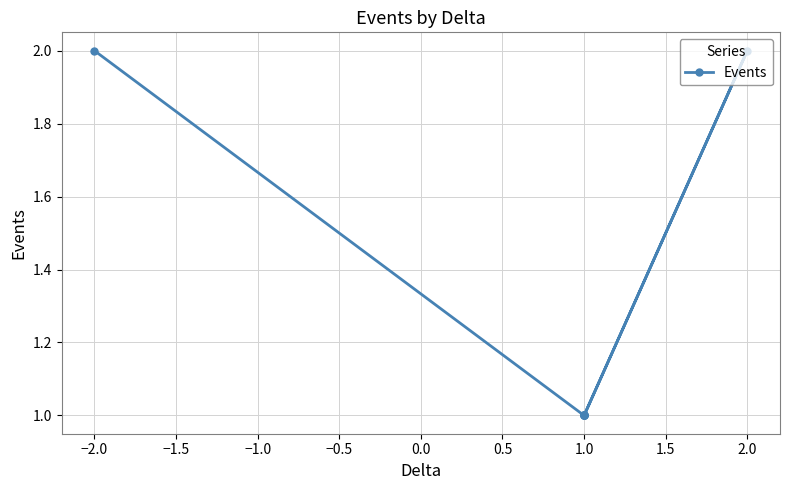

The chart shows a value of 1 at 1.0. True or false?

False